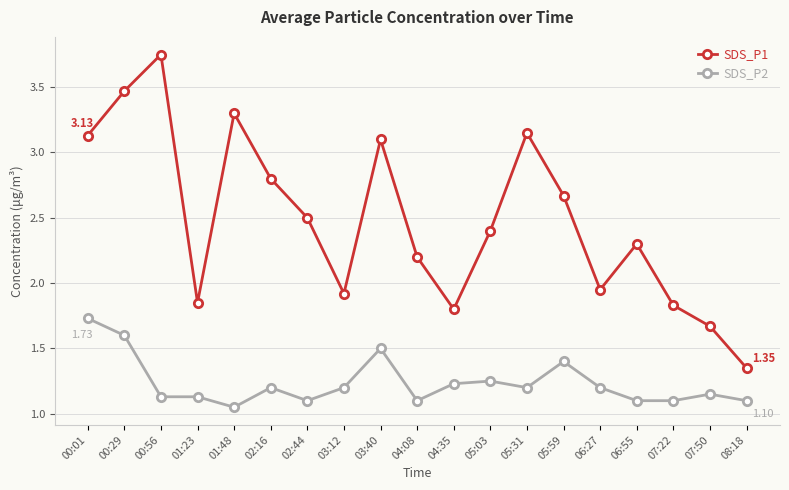

Rank the series at 04:35 from highest to lowest value.

SDS_P1, SDS_P2